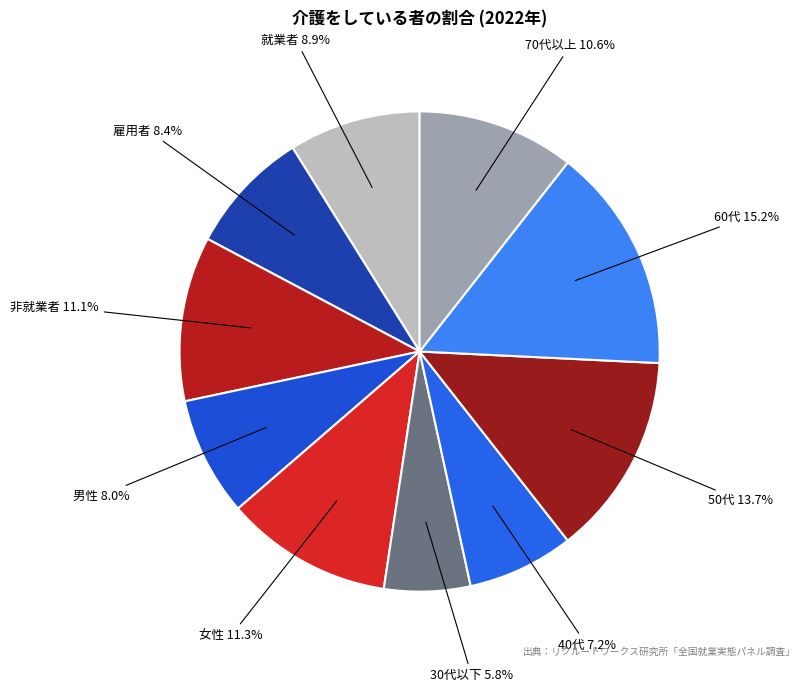

Count the number of slices in the pie.

10